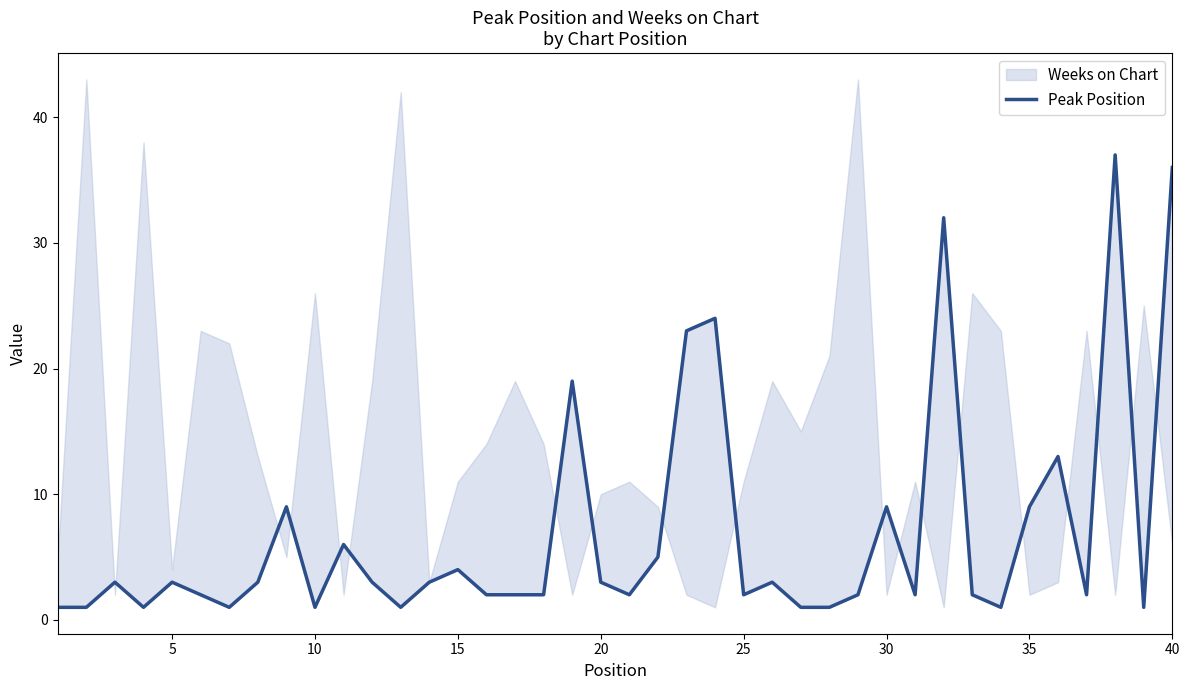

True or false: the data shows 2 at 25.

True